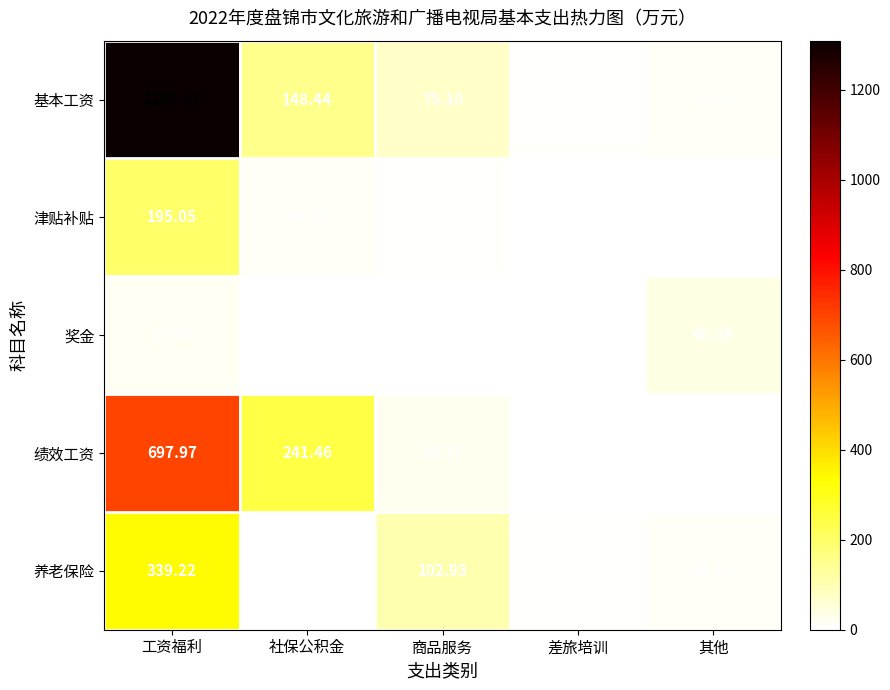

Which series has the largest total across all categories?

基本工资